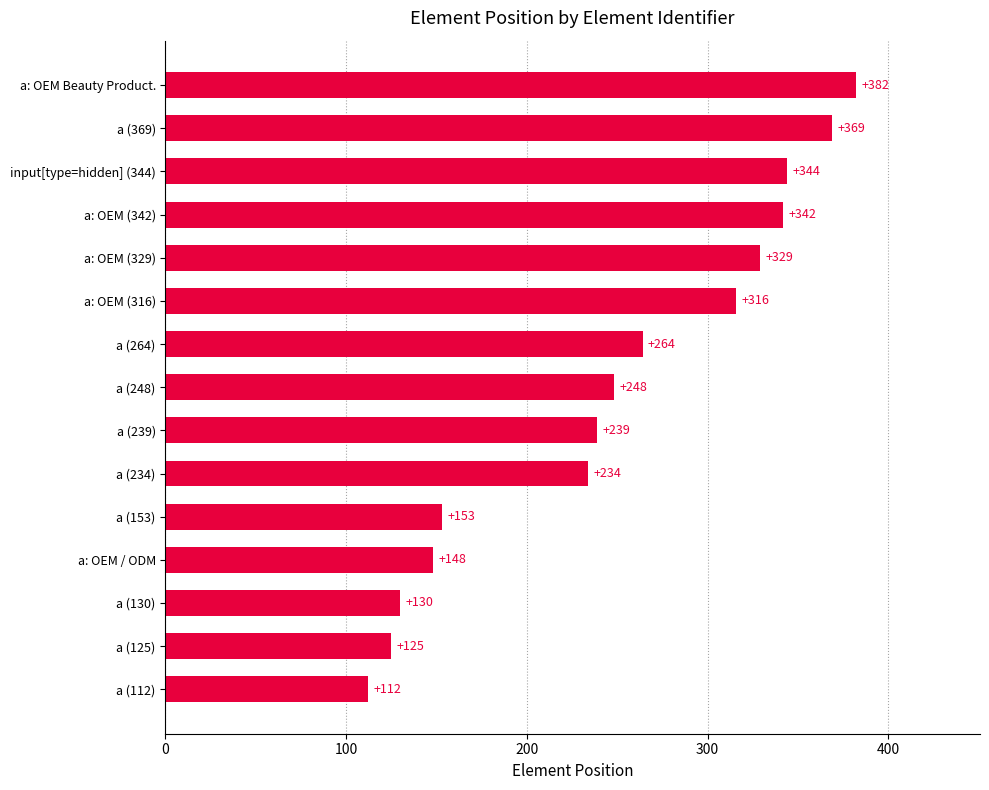

What is the difference between the second highest and second lowest values?

244